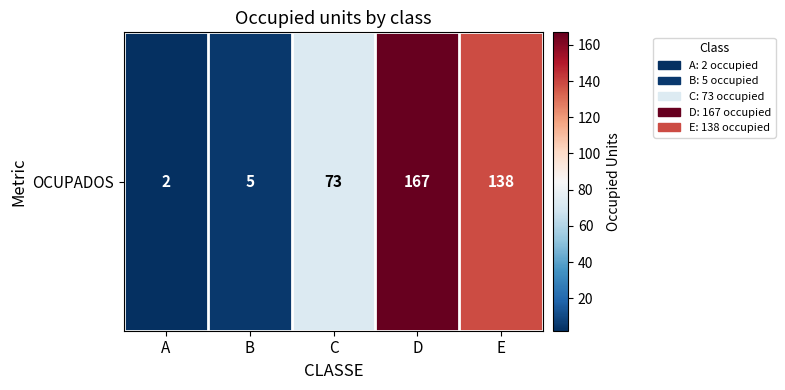

At which label does the data first exceed 73?

D